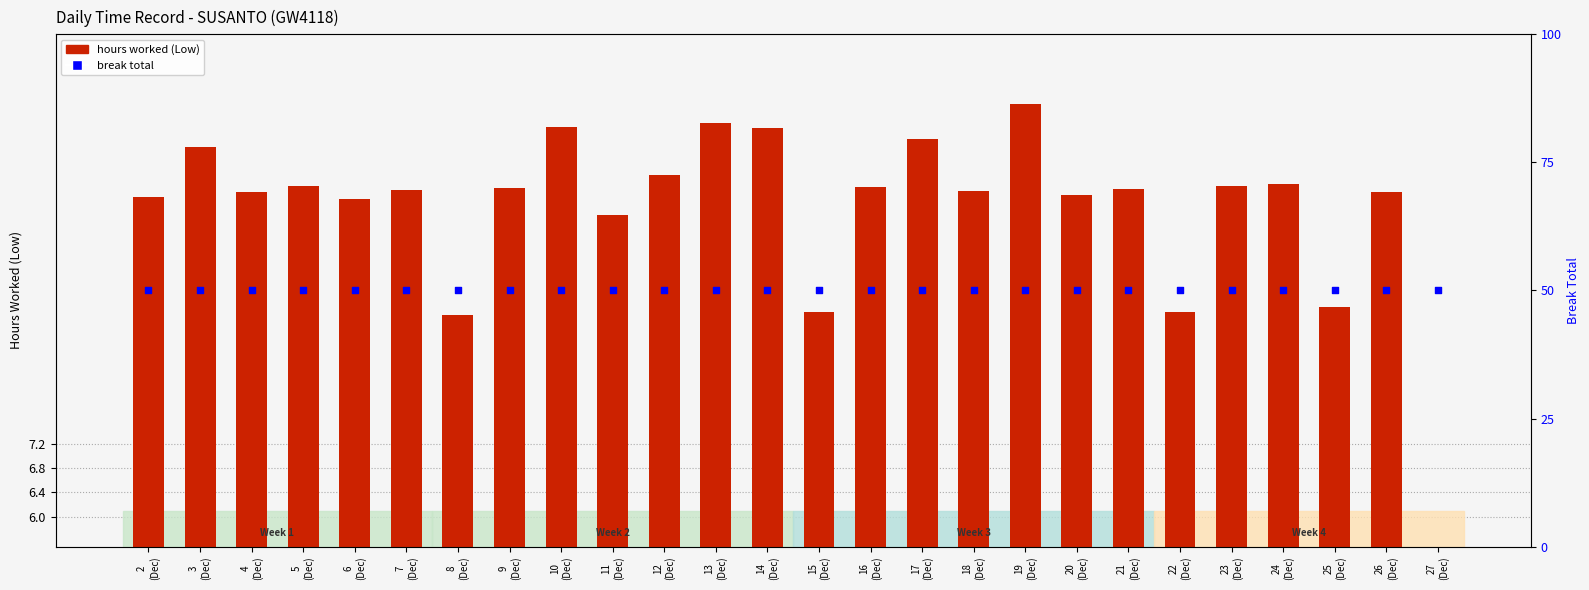

At how many categories does at least one series exceed 29?

26